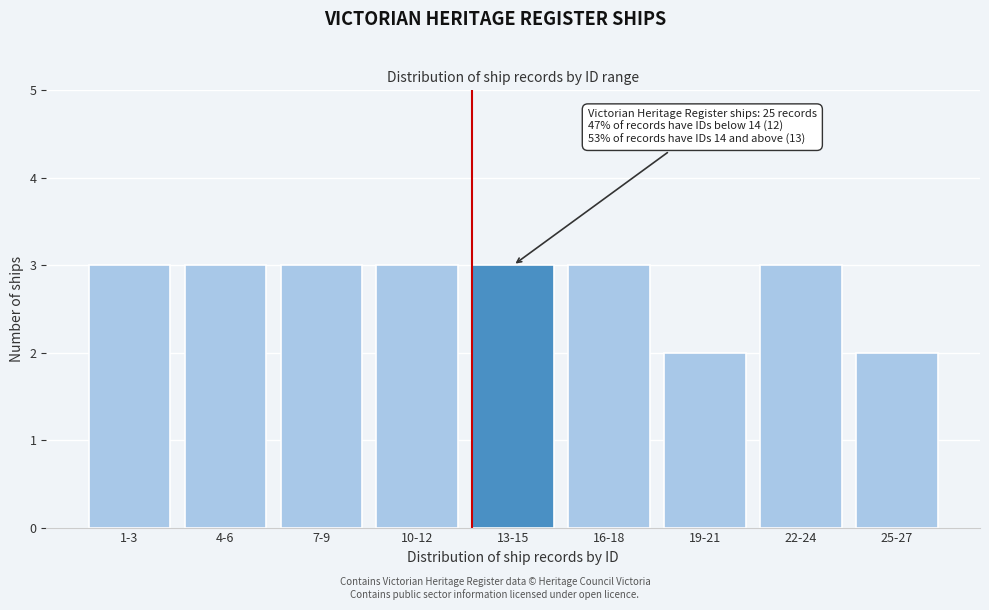

Reading left to right, transcribe all the data shown in this chart.

3	3	3	3	3	3	2	3	2